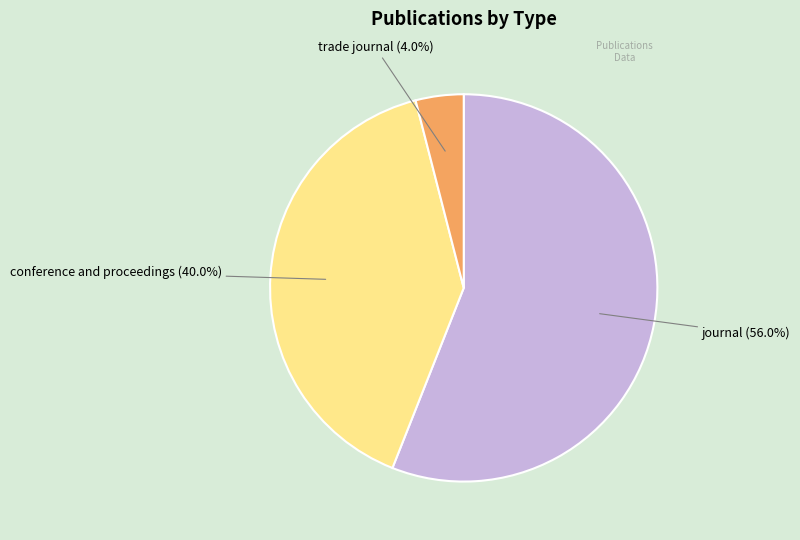

To the nearest percent, what is the difference between the largest and smallest slice percentages?

52%